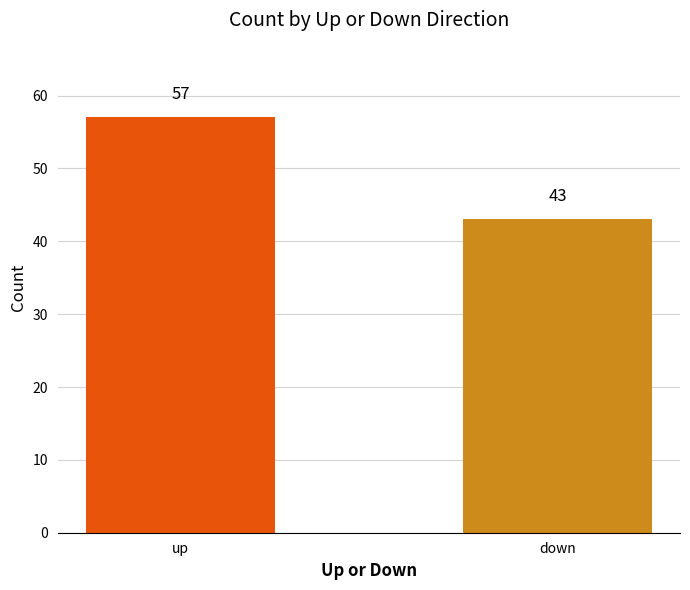

Reading left to right, what are all the values shown in this chart?

up=57	down=43